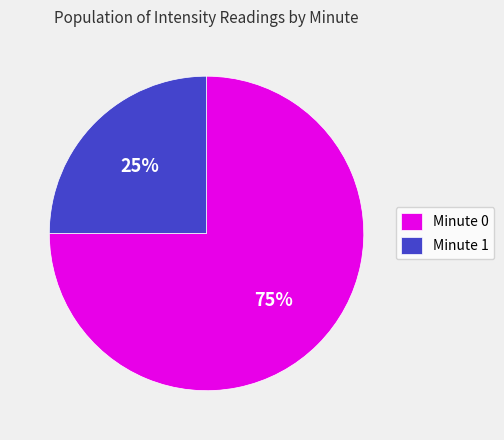

The Minute 0 slice represents 75% of the pie. True or false?

True